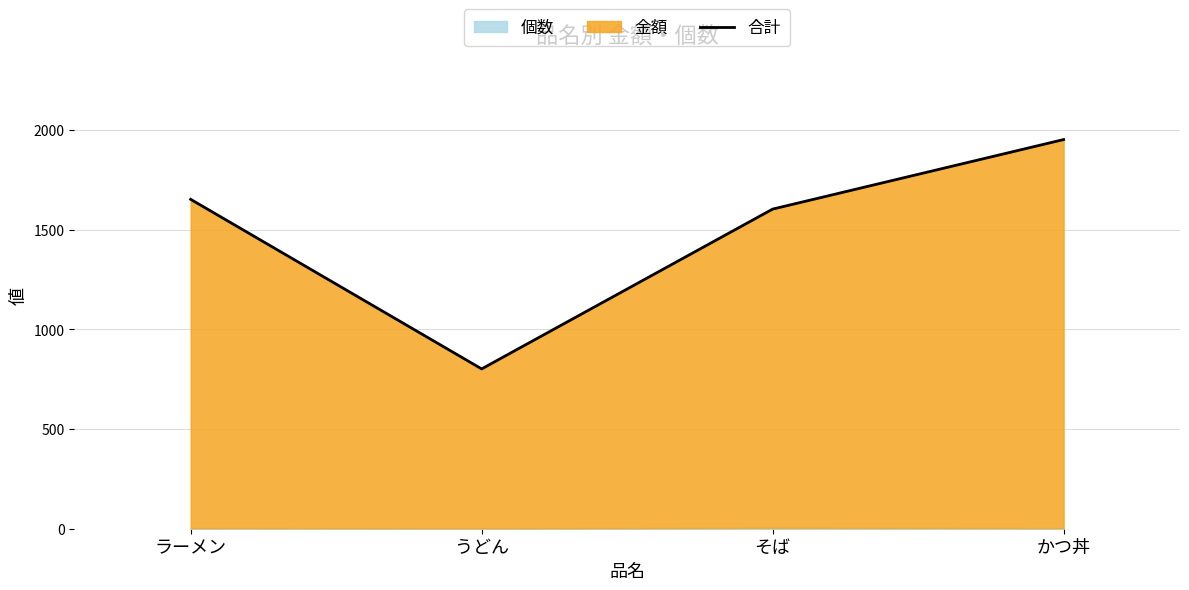

List the labels in order of value, smallest first.

うどん, そば, ラーメン, かつ丼